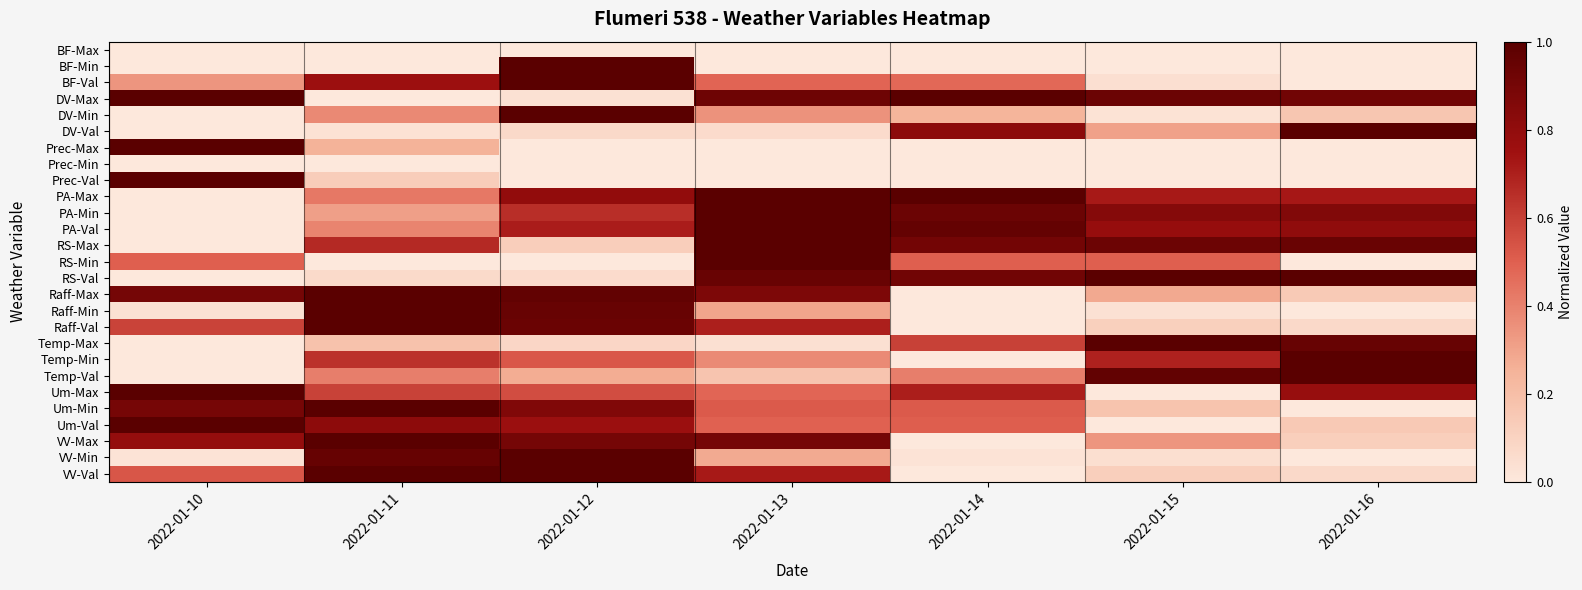

Reading left to right, list all the values displayed in this chart.

BF-Max: 2022-01-10=0.0	2022-01-11=0.0	2022-01-12=0.0	2022-01-13=0.0	2022-01-14=0.0	2022-01-15=0.0	2022-01-16=0.0
BF-Min: 2022-01-10=0.0	2022-01-11=0.0	2022-01-12=1.0	2022-01-13=0.0	2022-01-14=0.0	2022-01-15=0.0	2022-01-16=0.0
BF-Val: 2022-01-10=0.3	2022-01-11=0.8	2022-01-12=1.0	2022-01-13=0.5	2022-01-14=0.5	2022-01-15=0.0	2022-01-16=0.0
DV-Max: 2022-01-10=1.0	2022-01-11=0.0	2022-01-12=0.0	2022-01-13=0.9	2022-01-14=1.0	2022-01-15=0.9	2022-01-16=0.9
DV-Min: 2022-01-10=0.0	2022-01-11=0.4	2022-01-12=1.0	2022-01-13=0.4	2022-01-14=0.2	2022-01-15=0.0	2022-01-16=0.2
DV-Val: 2022-01-10=0.0	2022-01-11=0.0	2022-01-12=0.1	2022-01-13=0.1	2022-01-14=0.8	2022-01-15=0.3	2022-01-16=1.0
Prec-Max: 2022-01-10=1.0	2022-01-11=0.2	2022-01-12=0.0	2022-01-13=0.0	2022-01-14=0.0	2022-01-15=0.0	2022-01-16=0.0
Prec-Min: 2022-01-10=0.0	2022-01-11=0.0	2022-01-12=0.0	2022-01-13=0.0	2022-01-14=0.0	2022-01-15=0.0	2022-01-16=0.0
Prec-Val: 2022-01-10=1.0	2022-01-11=0.1	2022-01-12=0.0	2022-01-13=0.0	2022-01-14=0.0	2022-01-15=0.0	2022-01-16=0.0
PA-Max: 2022-01-10=0.0	2022-01-11=0.4	2022-01-12=0.8	2022-01-13=1.0	2022-01-14=1.0	2022-01-15=0.7	2022-01-16=0.7
PA-Min: 2022-01-10=0.0	2022-01-11=0.3	2022-01-12=0.7	2022-01-13=1.0	2022-01-14=0.9	2022-01-15=0.8	2022-01-16=0.9
PA-Val: 2022-01-10=0.0	2022-01-11=0.4	2022-01-12=0.7	2022-01-13=1.0	2022-01-14=1.0	2022-01-15=0.8	2022-01-16=0.8
RS-Max: 2022-01-10=0.0	2022-01-11=0.7	2022-01-12=0.1	2022-01-13=1.0	2022-01-14=0.9	2022-01-15=0.9	2022-01-16=0.9
RS-Min: 2022-01-10=0.5	2022-01-11=0.0	2022-01-12=0.0	2022-01-13=1.0	2022-01-14=0.5	2022-01-15=0.5	2022-01-16=0.0
RS-Val: 2022-01-10=0.0	2022-01-11=0.1	2022-01-12=0.1	2022-01-13=0.9	2022-01-14=0.9	2022-01-15=1.0	2022-01-16=1.0
Raff-Max: 2022-01-10=0.9	2022-01-11=1.0	2022-01-12=1.0	2022-01-13=0.9	2022-01-14=0.0	2022-01-15=0.3	2022-01-16=0.1
Raff-Min: 2022-01-10=0.0	2022-01-11=1.0	2022-01-12=1.0	2022-01-13=0.3	2022-01-14=0.0	2022-01-15=0.0	2022-01-16=0.0
Raff-Val: 2022-01-10=0.6	2022-01-11=1.0	2022-01-12=0.9	2022-01-13=0.7	2022-01-14=0.0	2022-01-15=0.1	2022-01-16=0.1
Temp-Max: 2022-01-10=0.0	2022-01-11=0.2	2022-01-12=0.1	2022-01-13=0.0	2022-01-14=0.6	2022-01-15=1.0	2022-01-16=1.0
Temp-Min: 2022-01-10=0.0	2022-01-11=0.6	2022-01-12=0.5	2022-01-13=0.4	2022-01-14=0.0	2022-01-15=0.7	2022-01-16=1.0
Temp-Val: 2022-01-10=0.0	2022-01-11=0.4	2022-01-12=0.3	2022-01-13=0.2	2022-01-14=0.4	2022-01-15=1.0	2022-01-16=1.0
Um-Max: 2022-01-10=1.0	2022-01-11=0.6	2022-01-12=0.6	2022-01-13=0.5	2022-01-14=0.7	2022-01-15=0.0	2022-01-16=0.8
Um-Min: 2022-01-10=0.9	2022-01-11=1.0	2022-01-12=0.9	2022-01-13=0.5	2022-01-14=0.5	2022-01-15=0.2	2022-01-16=0.0
Um-Val: 2022-01-10=1.0	2022-01-11=0.8	2022-01-12=0.8	2022-01-13=0.5	2022-01-14=0.5	2022-01-15=0.0	2022-01-16=0.1
VV-Max: 2022-01-10=0.8	2022-01-11=1.0	2022-01-12=0.9	2022-01-13=0.9	2022-01-14=0.0	2022-01-15=0.3	2022-01-16=0.1
VV-Min: 2022-01-10=0.0	2022-01-11=1.0	2022-01-12=1.0	2022-01-13=0.3	2022-01-14=0.0	2022-01-15=0.0	2022-01-16=0.0
VV-Val: 2022-01-10=0.5	2022-01-11=1.0	2022-01-12=1.0	2022-01-13=0.7	2022-01-14=0.0	2022-01-15=0.1	2022-01-16=0.1